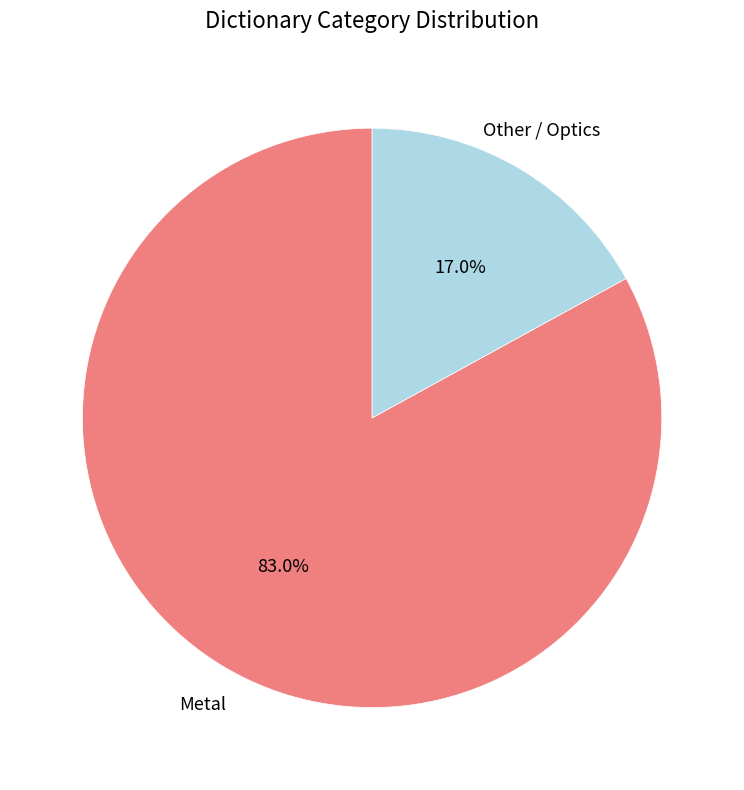

Does any single category account for the majority?

Yes